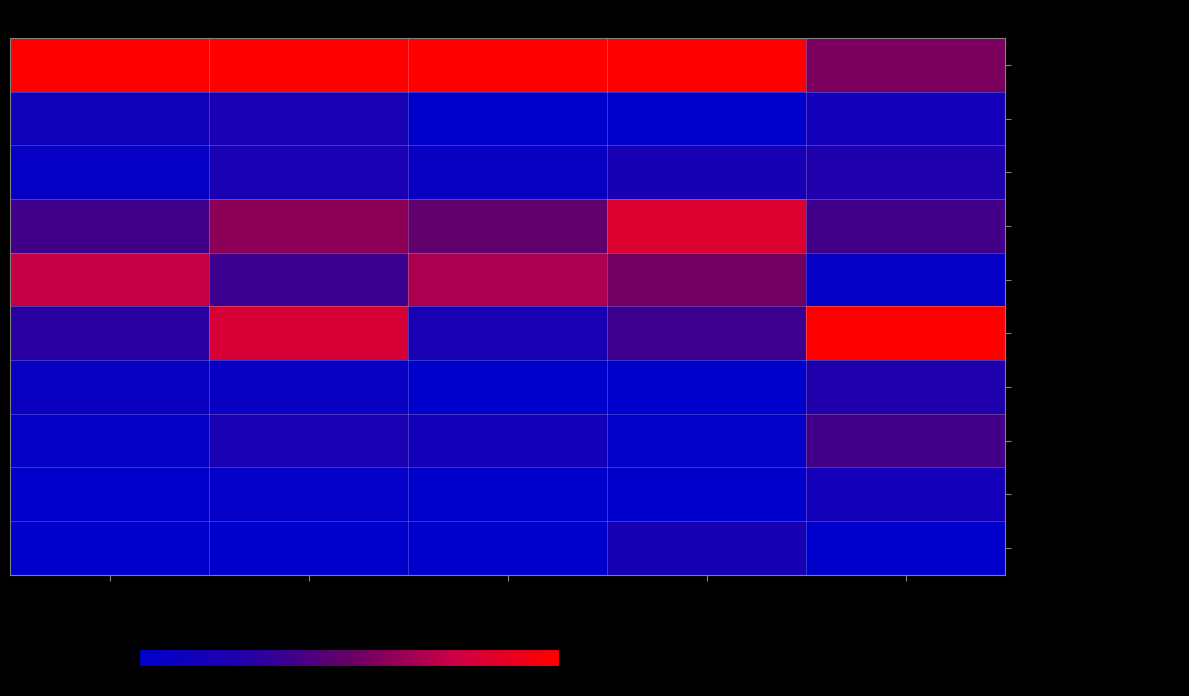

What is the difference between the highest and lowest values at Жиры?

1.0